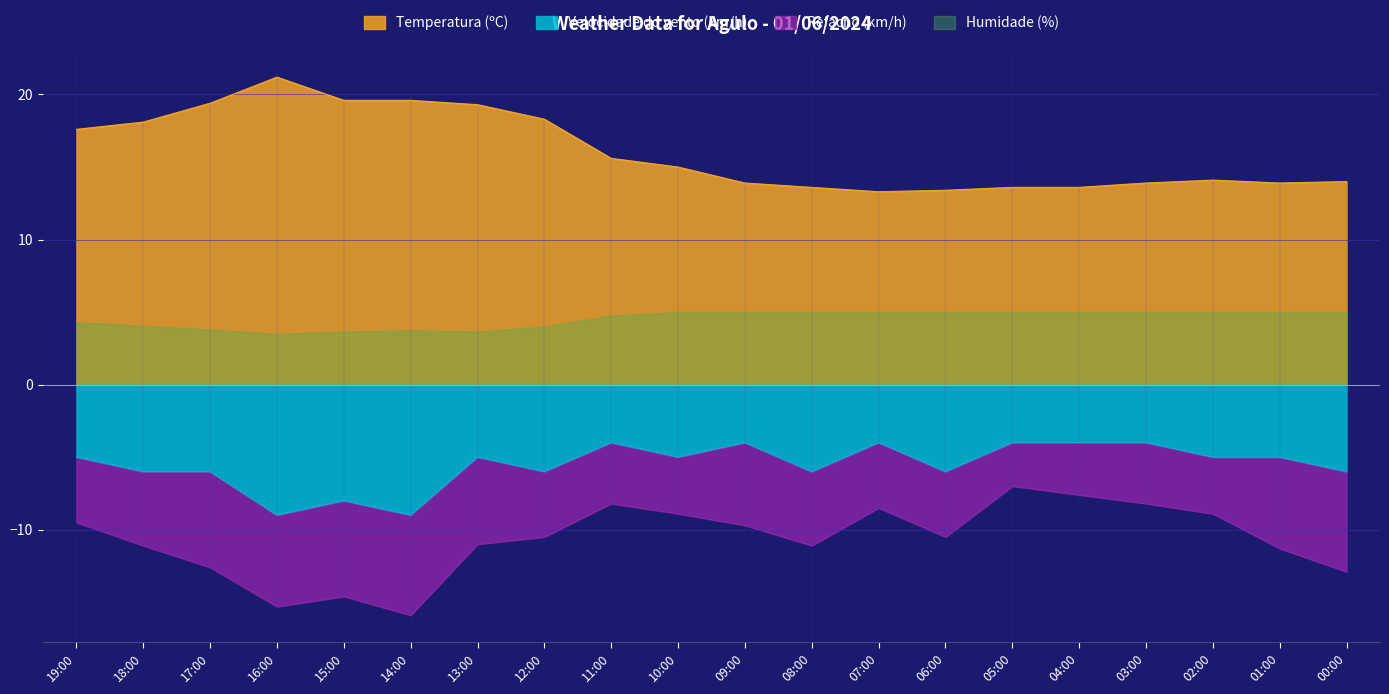

What is the highest value of the Temperatura (ºC) series?

21.2